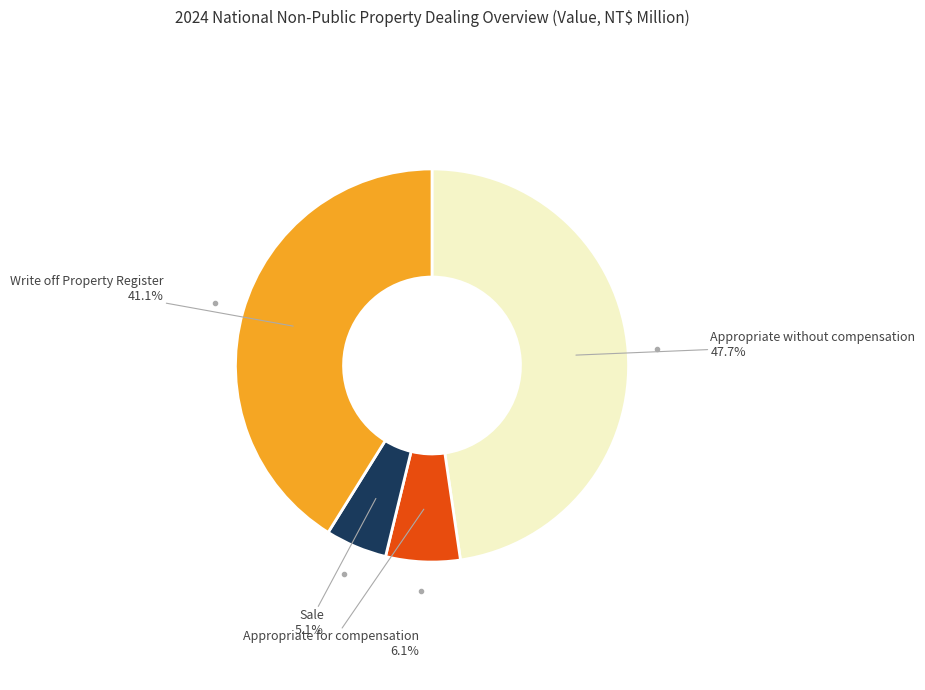

Is it true that Write off Property Register is 35% of the pie?

False